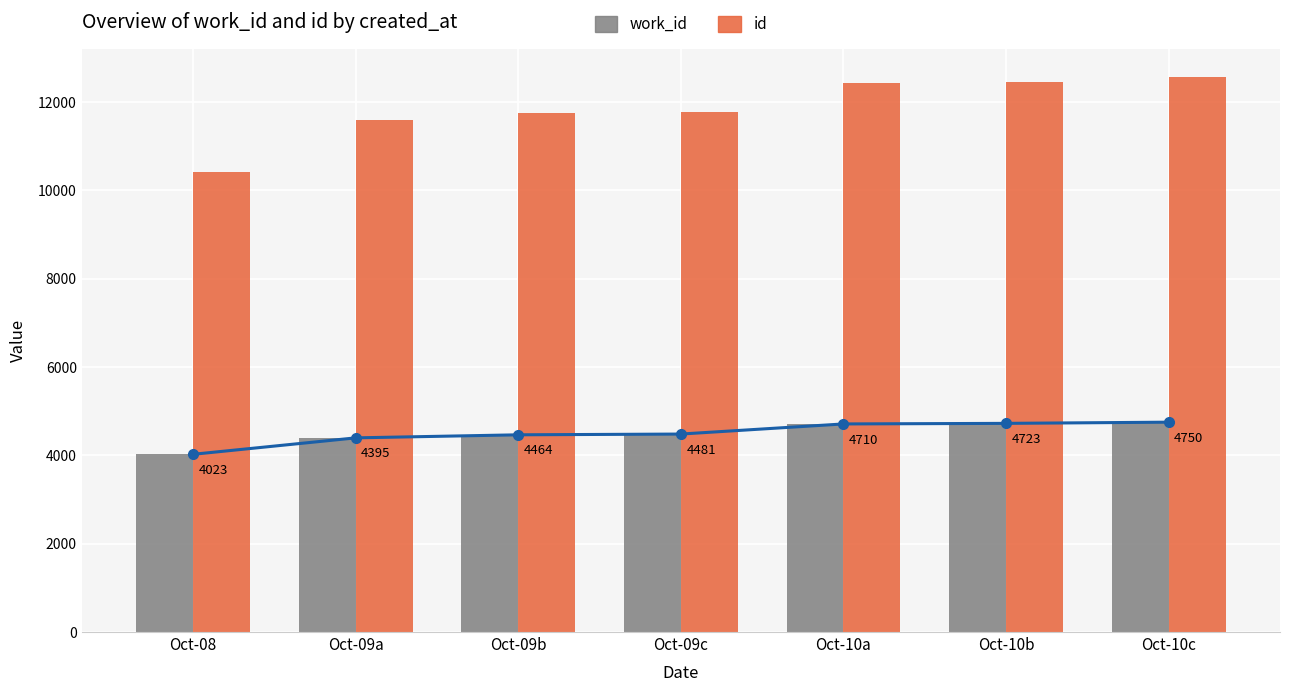

What position from the right is Oct-10c?

1